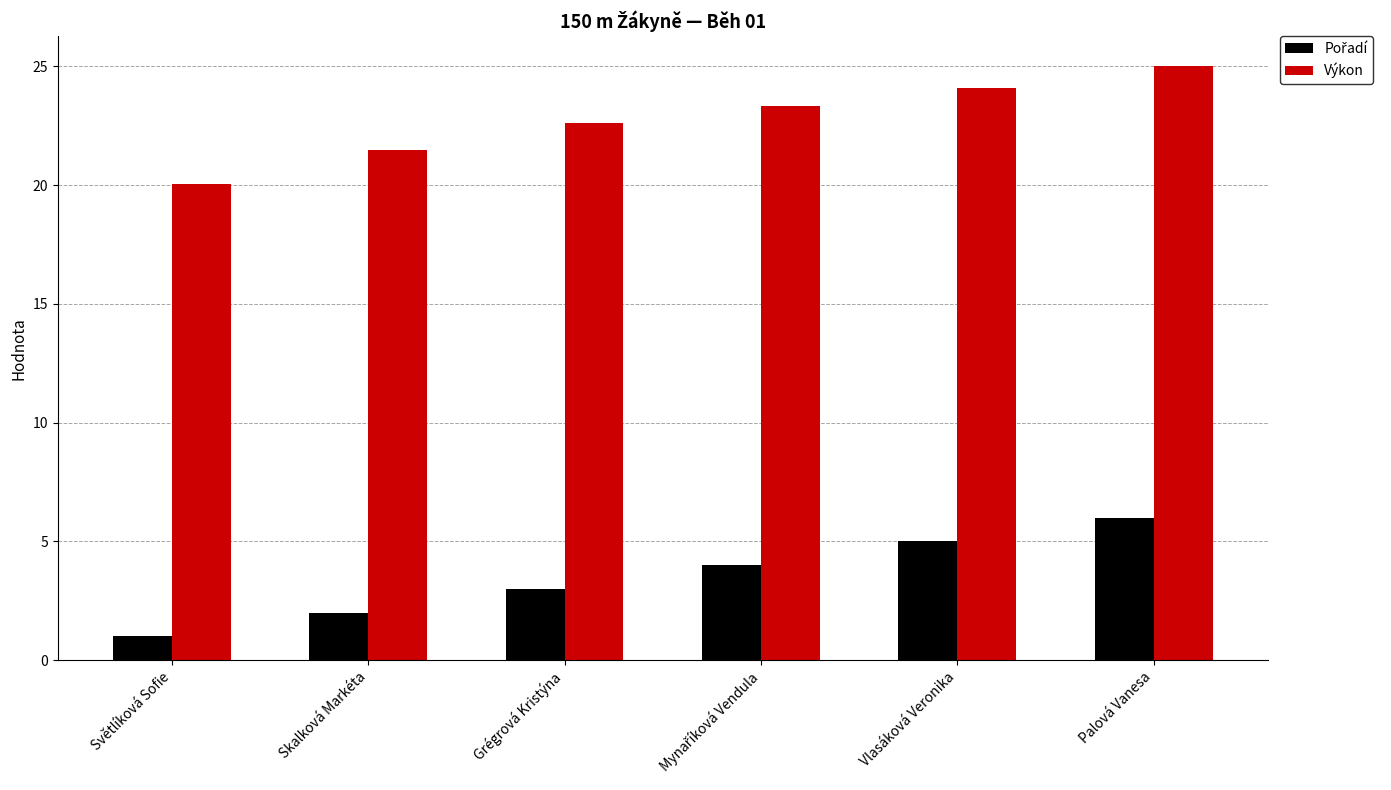

How many distinct data groups are displayed?

2